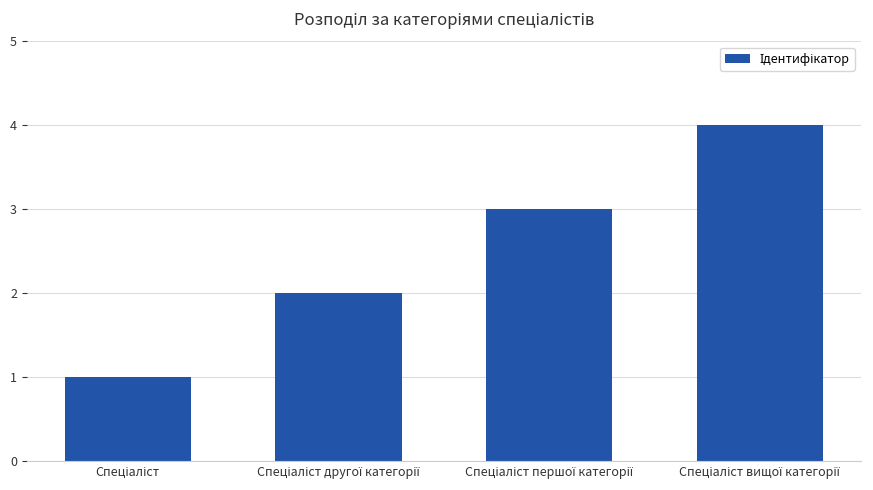

What is the greatest value displayed?

4